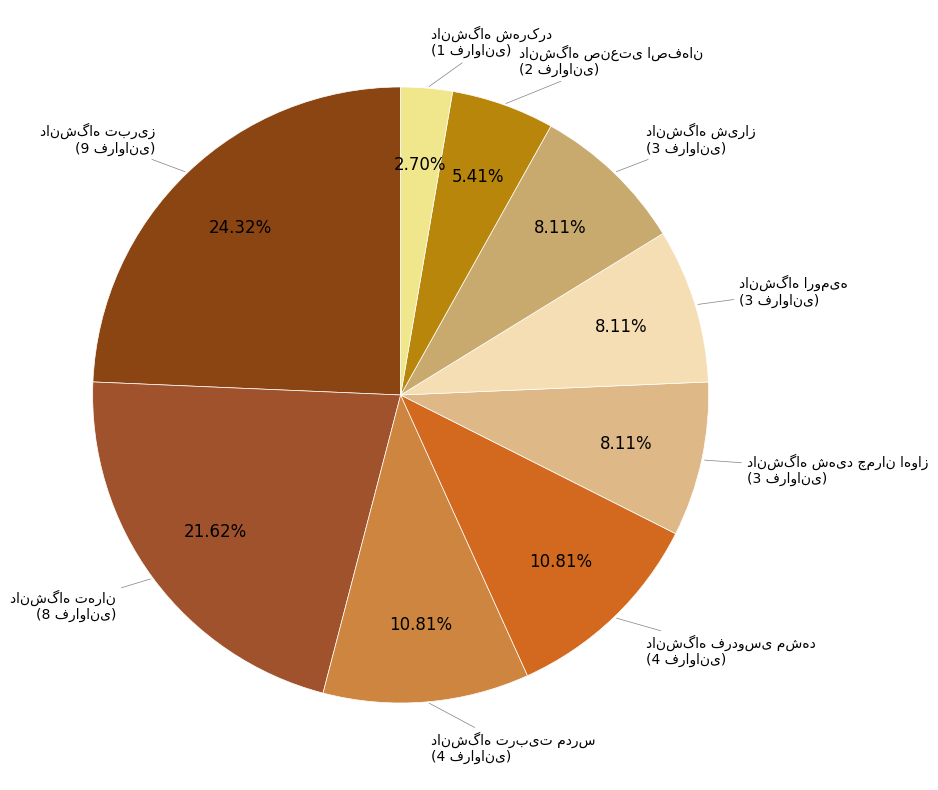

Is there any slice that represents more than half of the pie?

No